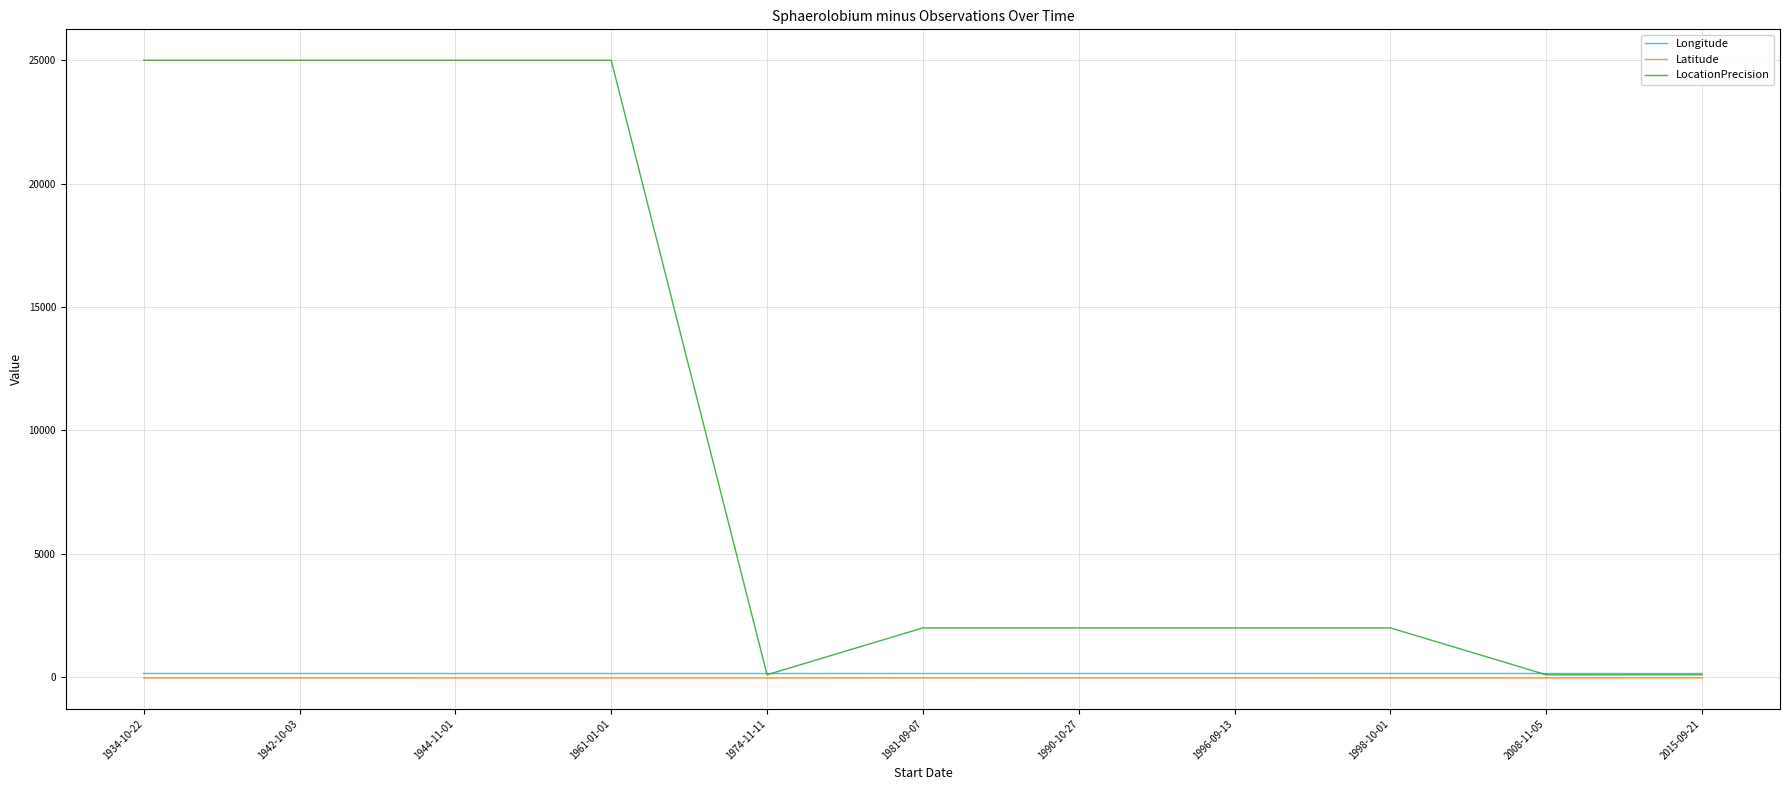

What is the maximum value for LocationPrecision?

25000.0